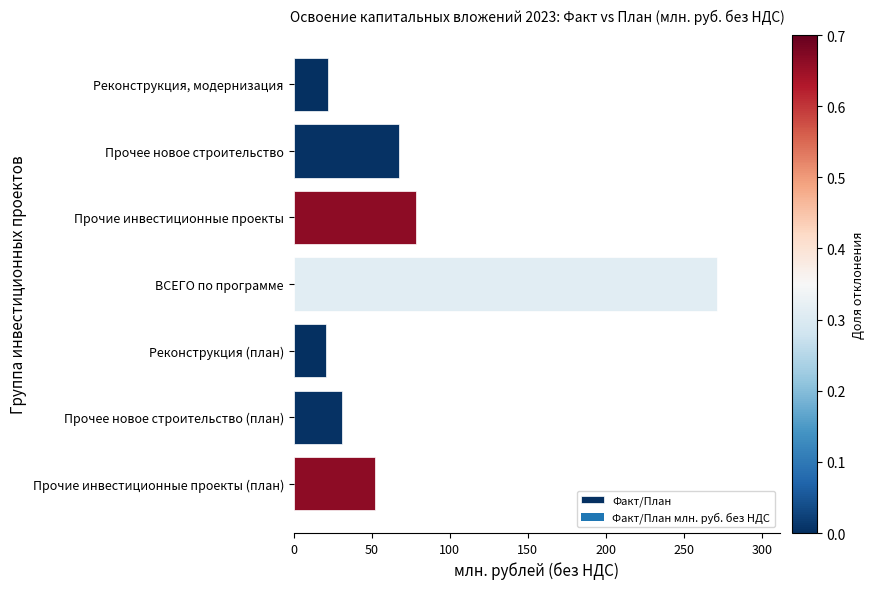

Reading top to bottom, what are all the values shown in this chart?

22.2	67.3	78.2	271.2	20.8	31.3	52.1